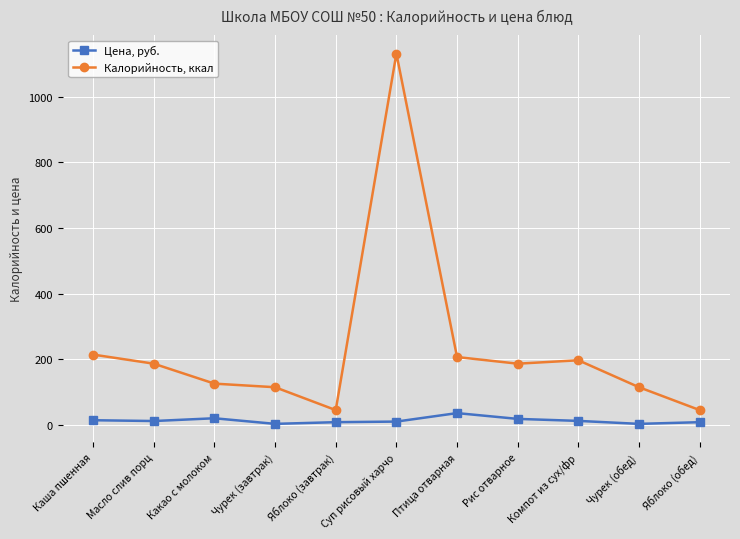

True or false: Калорийность, ккал and Цена, руб. intersect in this chart.

False